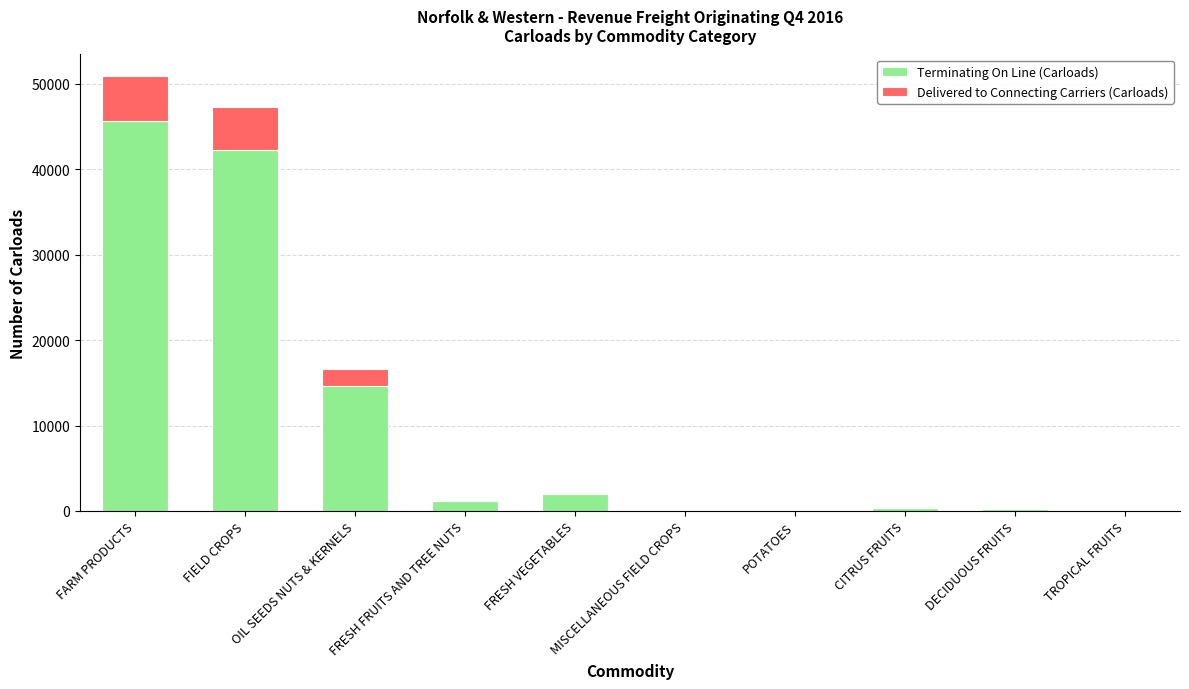

What is the total value across all series at FIELD CROPS?

47343